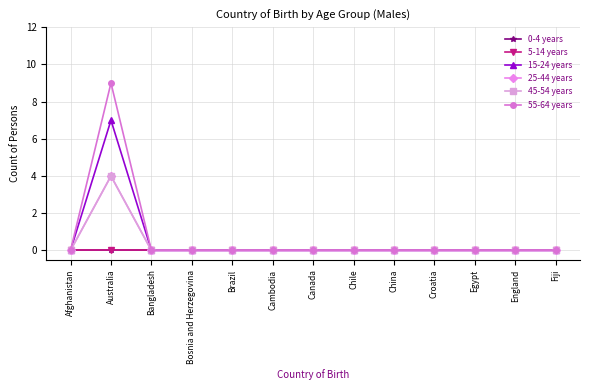

How many data points does each series have?

13